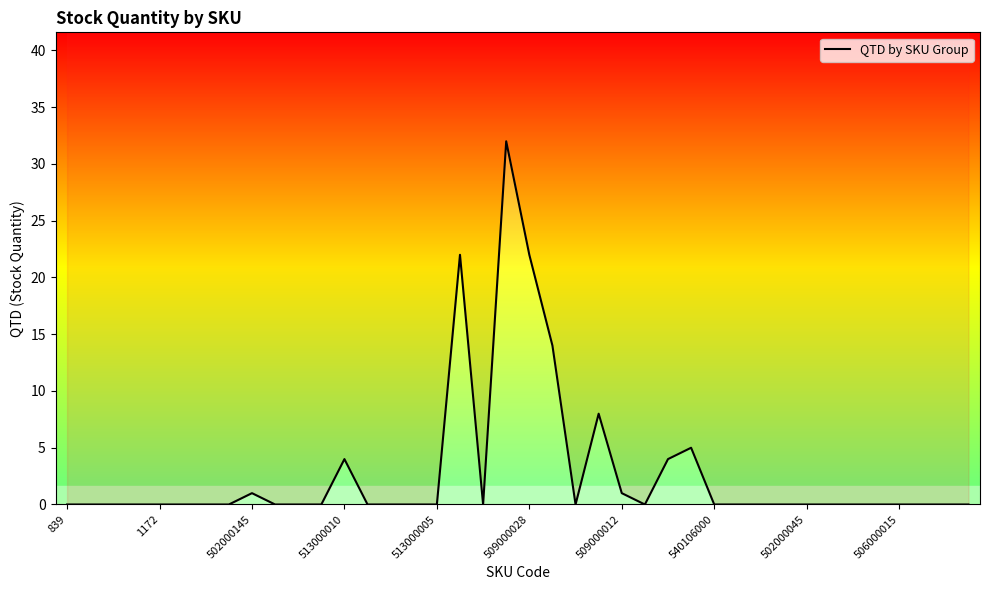

What is the greatest value displayed?

32